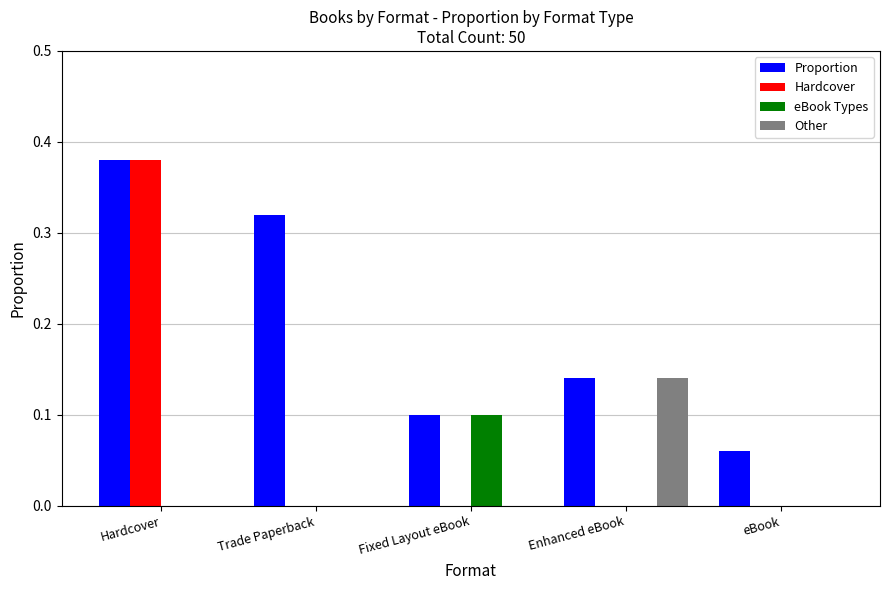

At which label does Hardcover reach its peak?

Hardcover